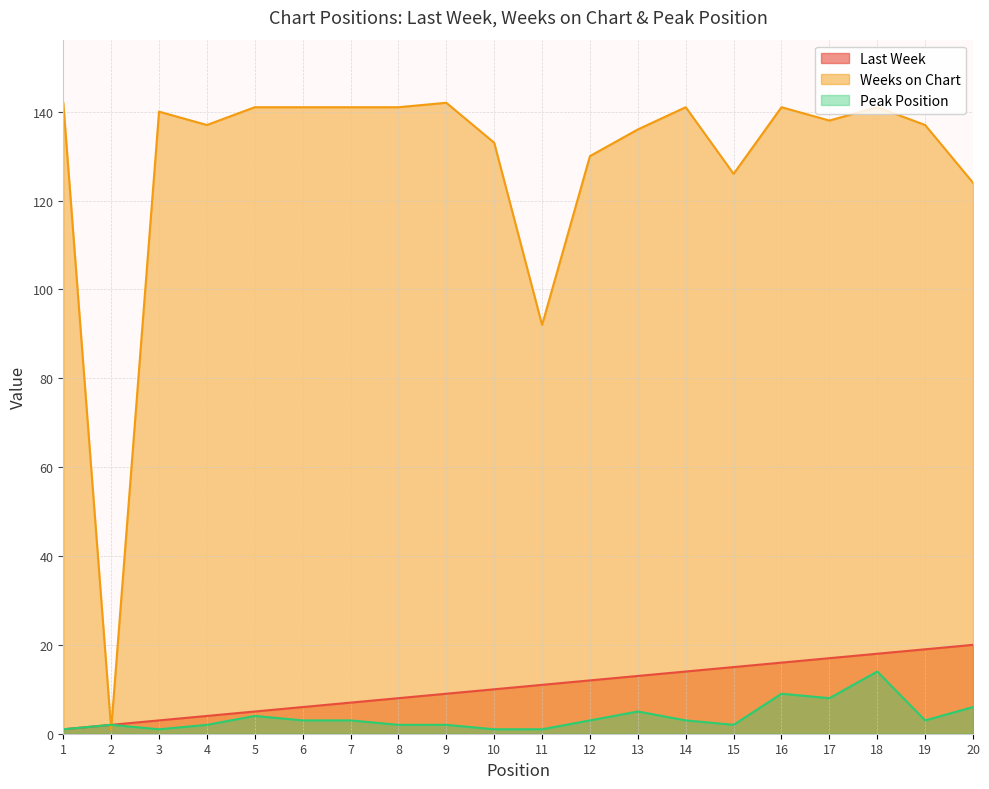

What are all the series names shown in the legend?

Last Week, Weeks on Chart, Peak Position